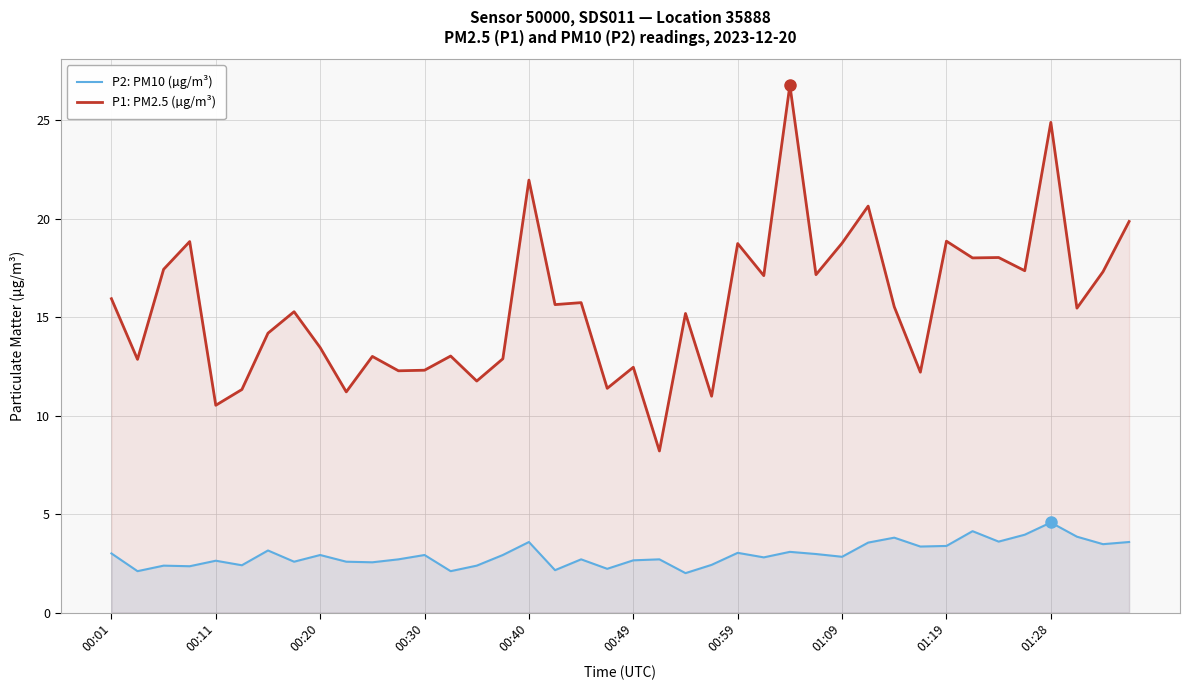

Which series has the largest total across all categories?

P1: PM2.5 (µg/m³)